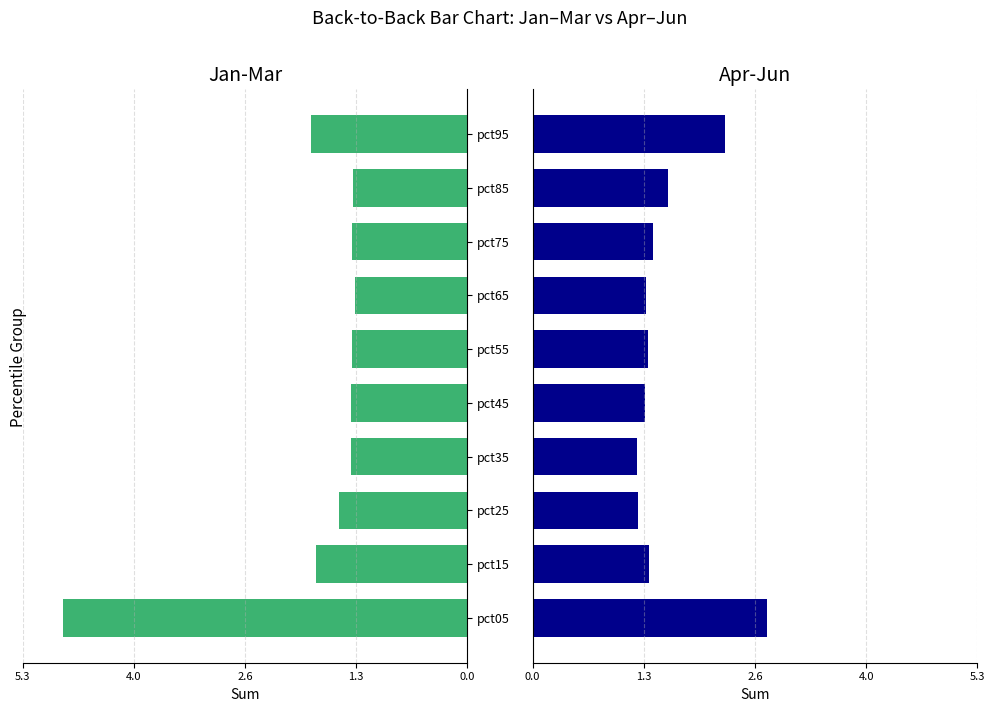

The Jan+Feb+Mar series shows 1.3 at pct65. True or false?

True